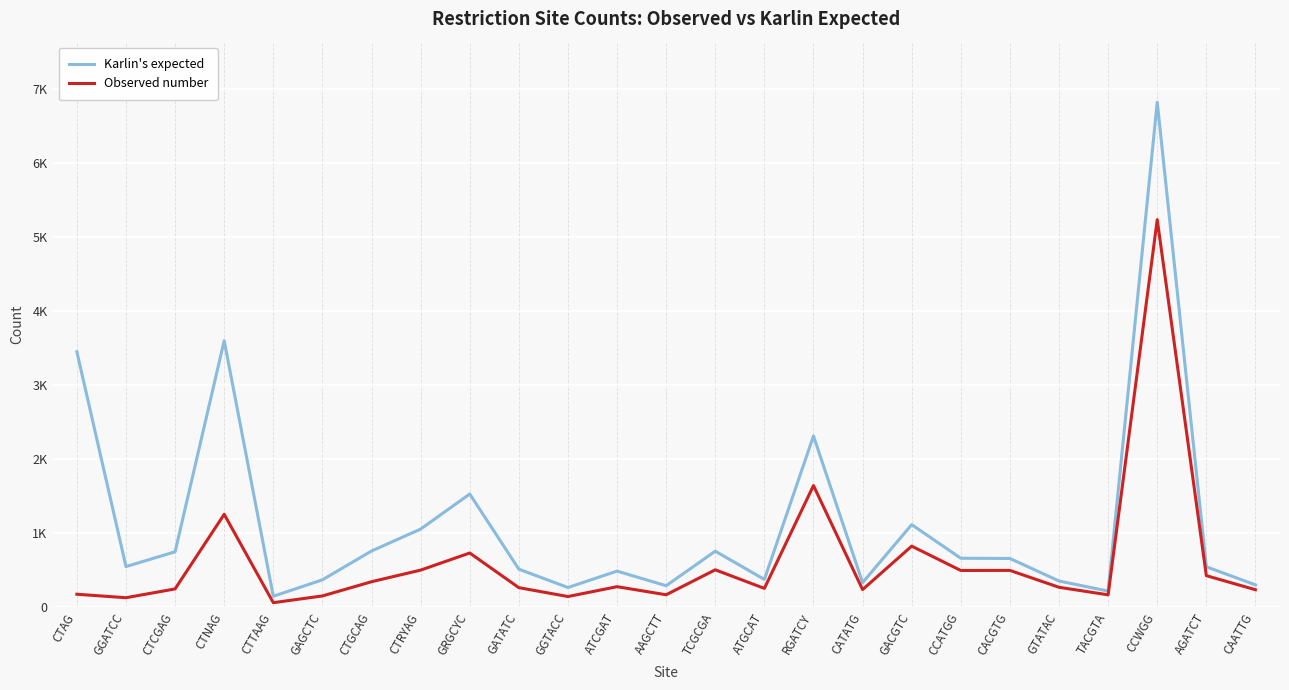

Does the chart have visible grid lines?

Yes